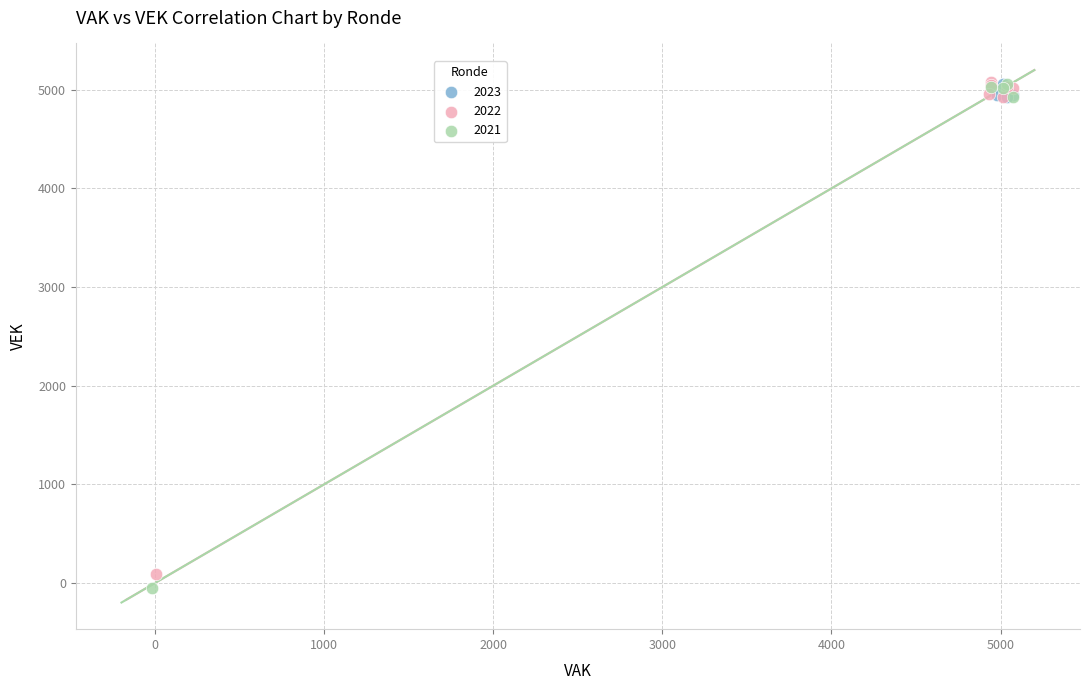

Which series has the widest spread of Y values?

2021